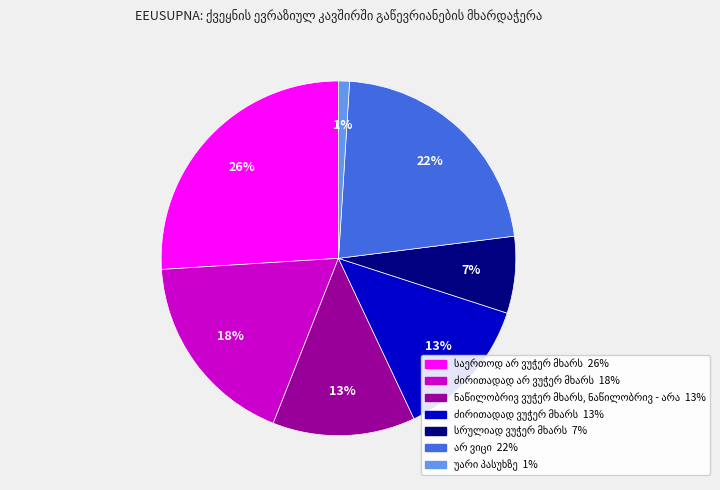

To the nearest percent, what is the average slice percentage?

14%